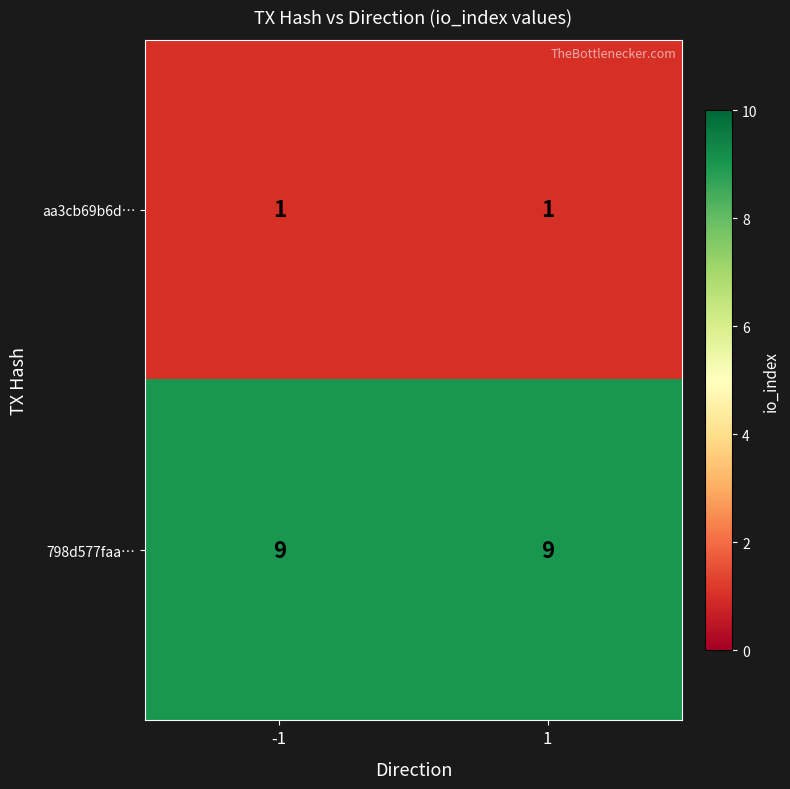

True or false: 798d577faa… has a value of 2 at -1.

False